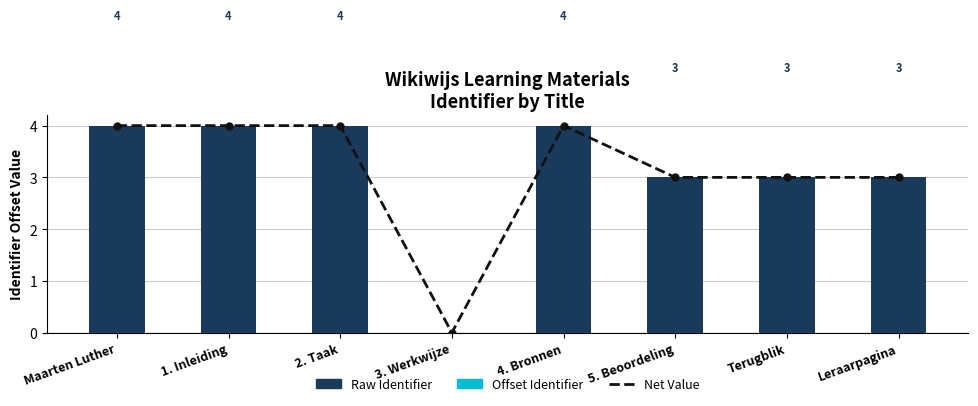

How many Net Value values are between 3 and 4?

7